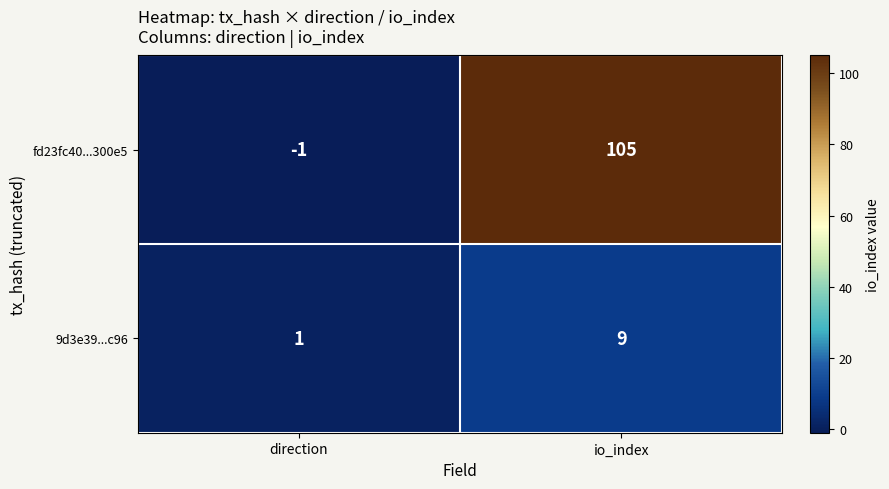

True or false: 9d3e39...c96 has a value of 1 at direction.

True